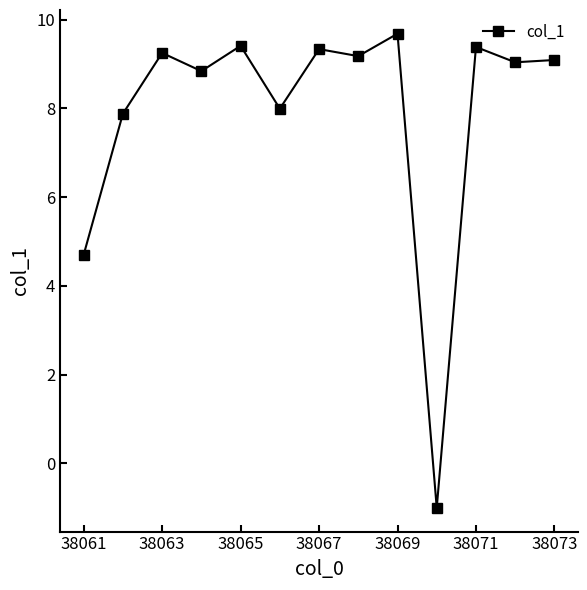

Reading right to left, transcribe all the data shown in this chart.

9.1	9.0	9.4	-1.0	9.7	9.2	9.3	8.0	9.4	8.8	9.2	7.9	4.7